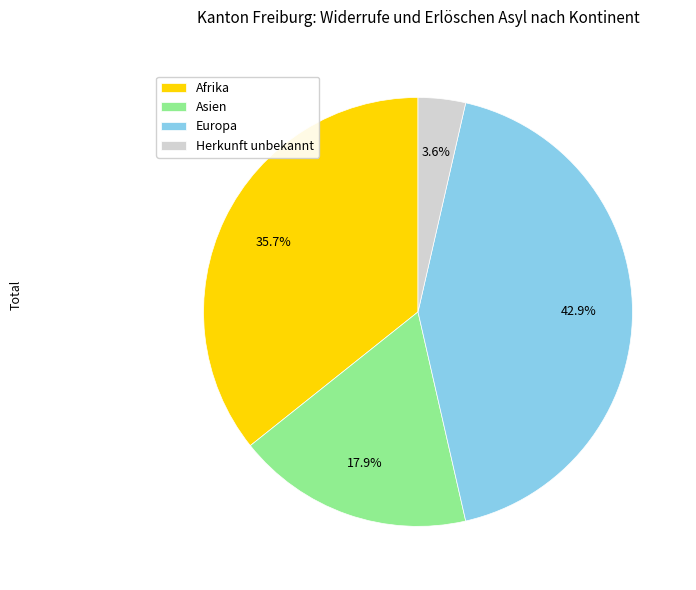

What percentage is the Europa slice, to the nearest percent?

43%